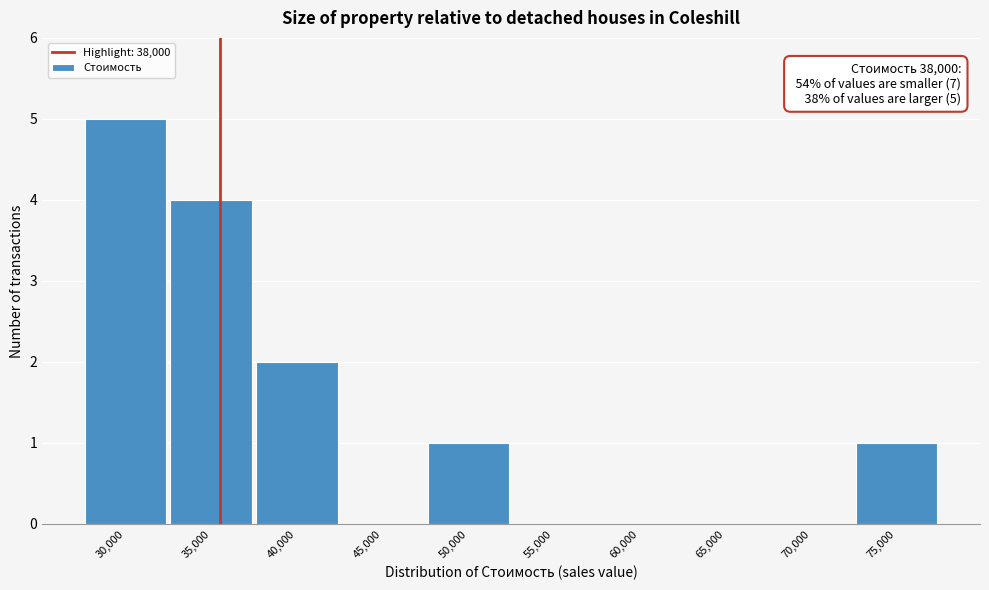

Reading right to left, list all the values displayed in this chart.

75,000=1	70,000=0	65,000=0	60,000=0	55,000=0	50,000=1	45,000=0	40,000=2	35,000=4	30,000=5